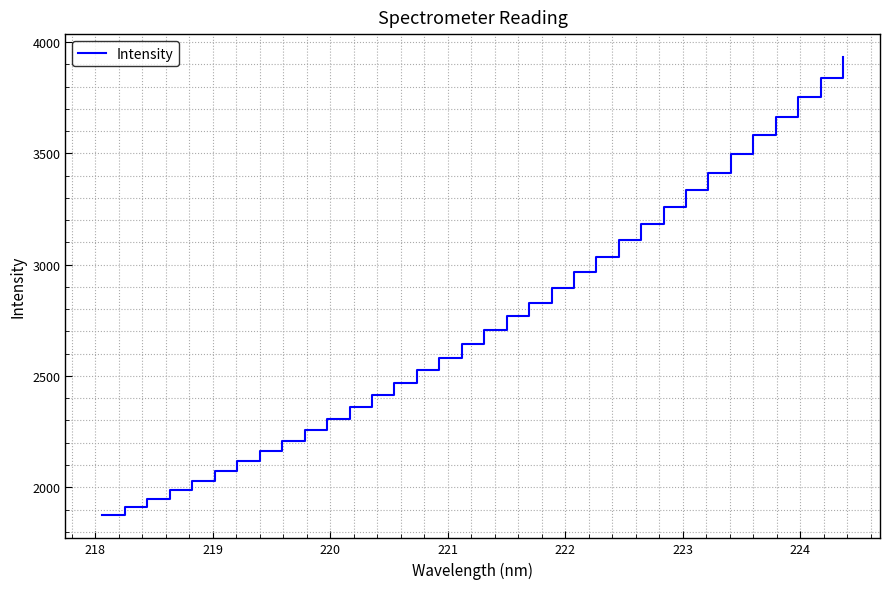

What is the difference between the maximum and minimum values?

2059.4